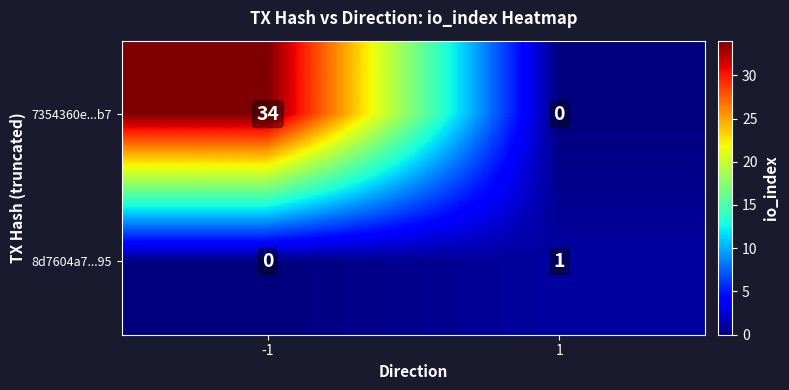

Reading left to right, what are all the values shown in this chart?

7354360e...b7: 34	0
8d7604a7...95: 0	1